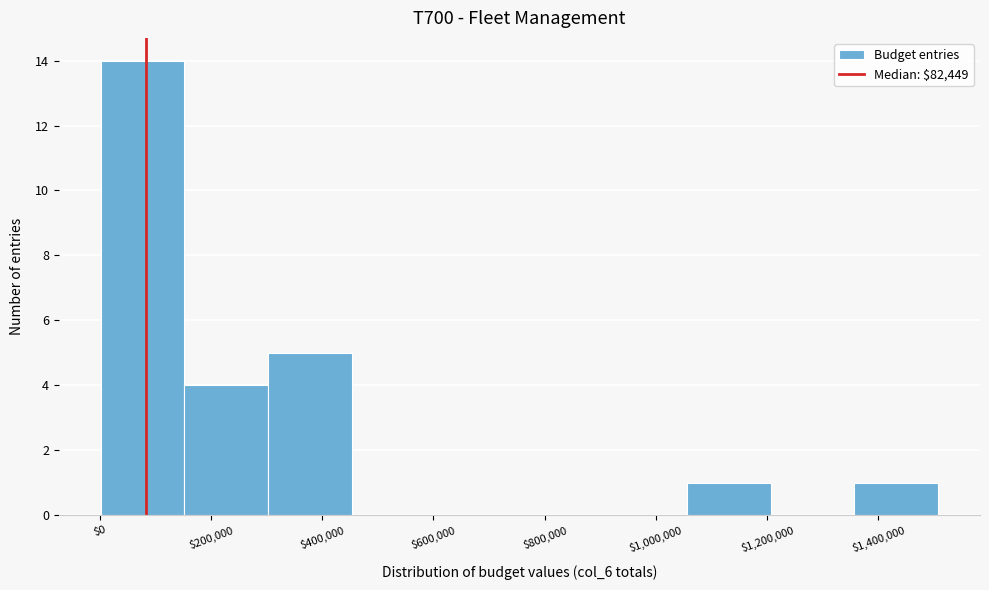

How tall is the bar that spans 0 to 160000 on the x-axis? Neither the bar edges nor the heights are printed on the chart, so give them approximately, as read against the axes.

14